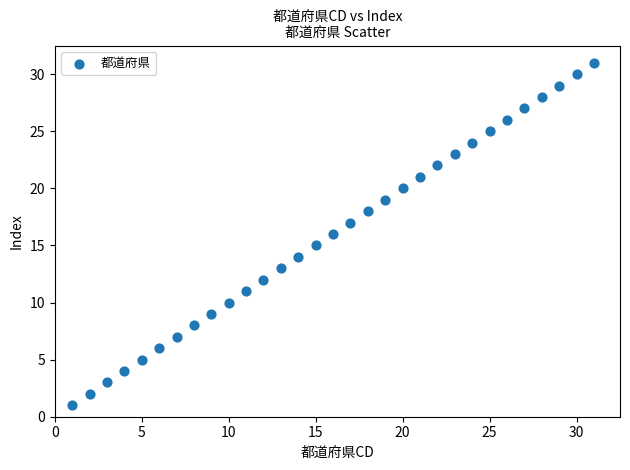

What is the range of X values (max minus min)?

30